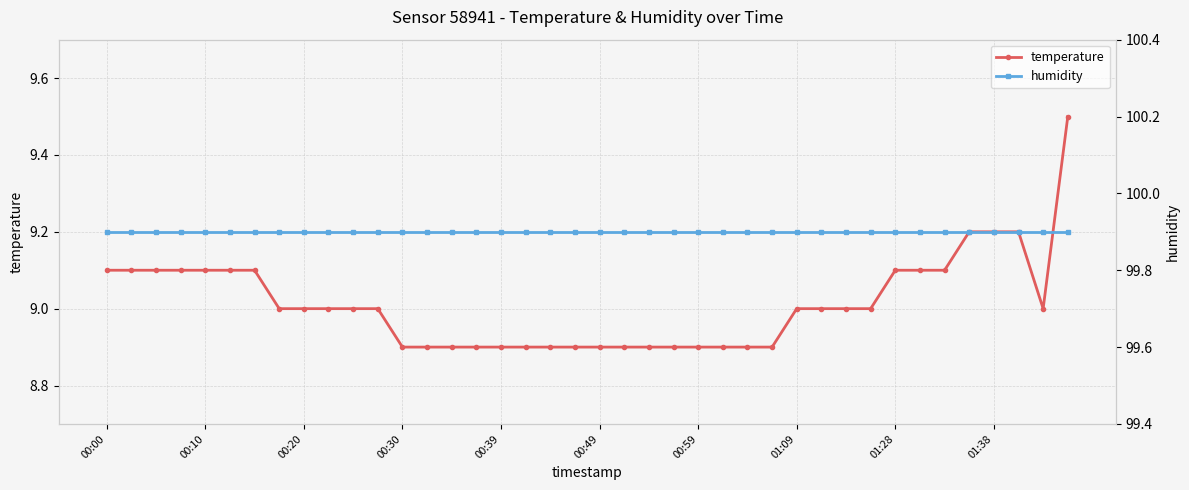

At which label is temperature closest to 9?

01:09